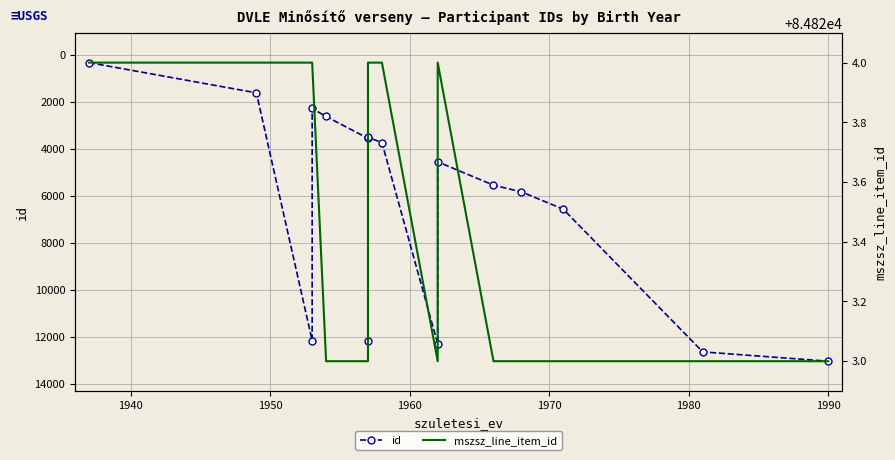

Which series has the largest range (max minus min)?

id